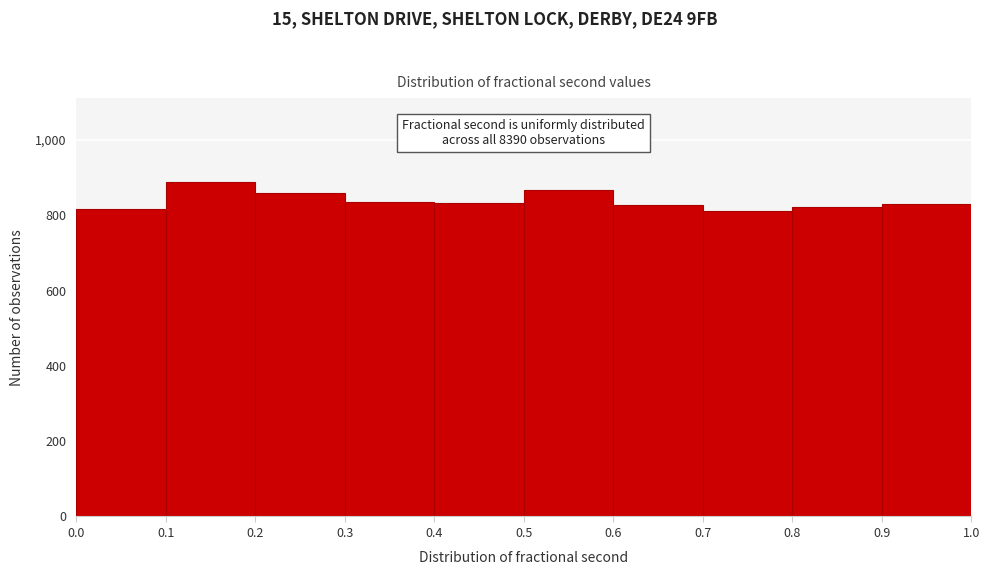

Which range on the x-axis has the tallest bar?

0.1 to 0.2